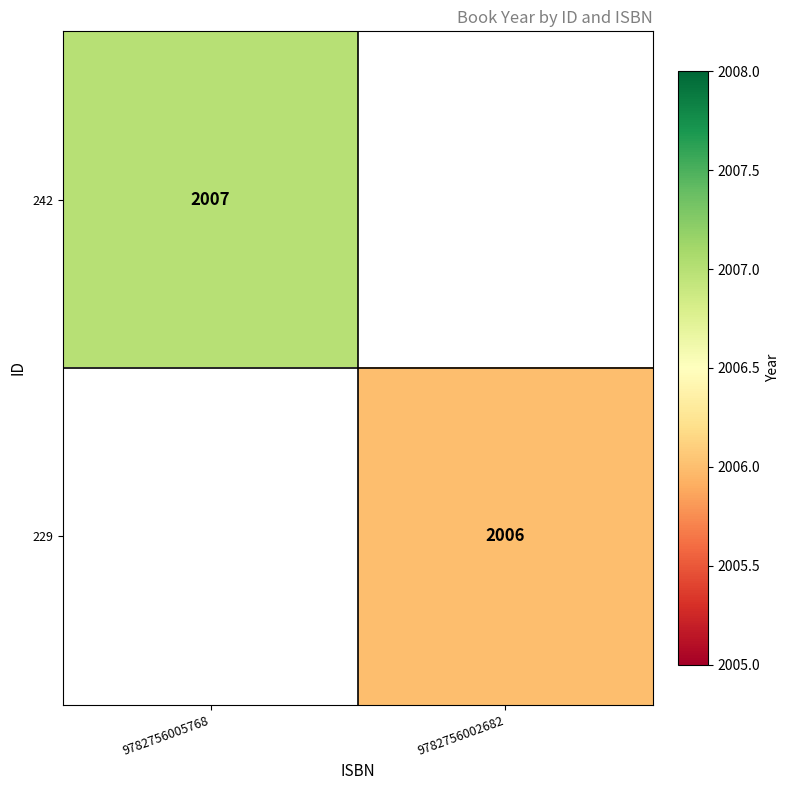

Which label corresponds to the smallest value in the chart?

9782756002682